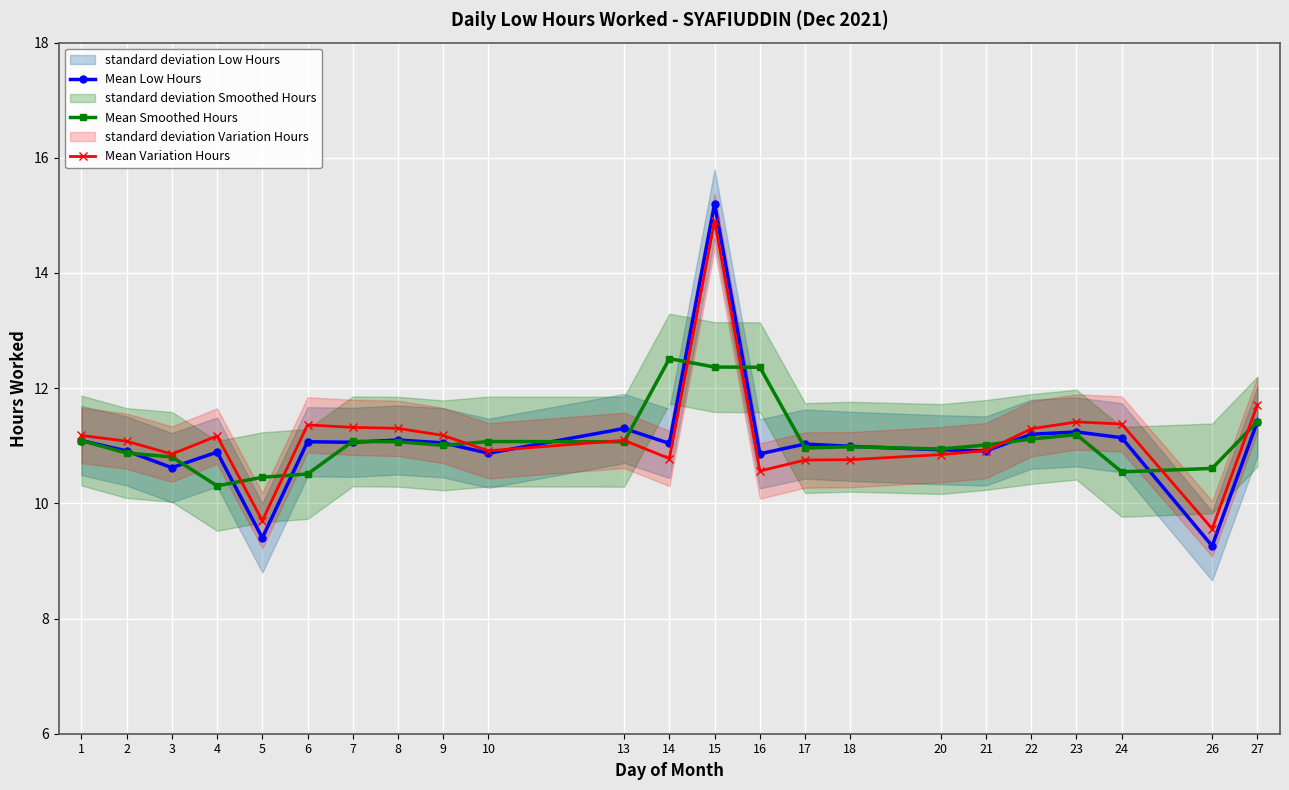

Reading left to right, list all the values displayed in this chart.

Mean Low Hours: 1=11.1	2=10.9	3=10.6	4=10.9	5=9.4	6=11.1	7=11.1	8=11.1	9=11.1	10=10.9	13=11.3	14=11.0	15=15.2	16=10.9	17=11.0	18=11.0	20=10.9	21=10.9	22=11.2	23=11.2	24=11.1	26=9.3	27=11.4
Mean Smoothed Hours: 1=11.1	2=10.9	3=10.8	4=10.3	5=10.5	6=10.5	7=11.1	8=11.1	9=11.0	10=11.1	13=11.1	14=12.5	15=12.4	16=12.4	17=11.0	18=11.0	20=10.9	21=11.0	22=11.1	23=11.2	24=10.5	26=10.6	27=11.4
Mean Variation Hours: 1=11.2	2=11.1	3=10.9	4=11.2	5=9.7	6=11.4	7=11.3	8=11.3	9=11.2	10=10.9	13=11.1	14=10.8	15=14.9	16=10.6	17=10.8	18=10.8	20=10.8	21=10.9	22=11.3	23=11.4	24=11.4	26=9.6	27=11.7